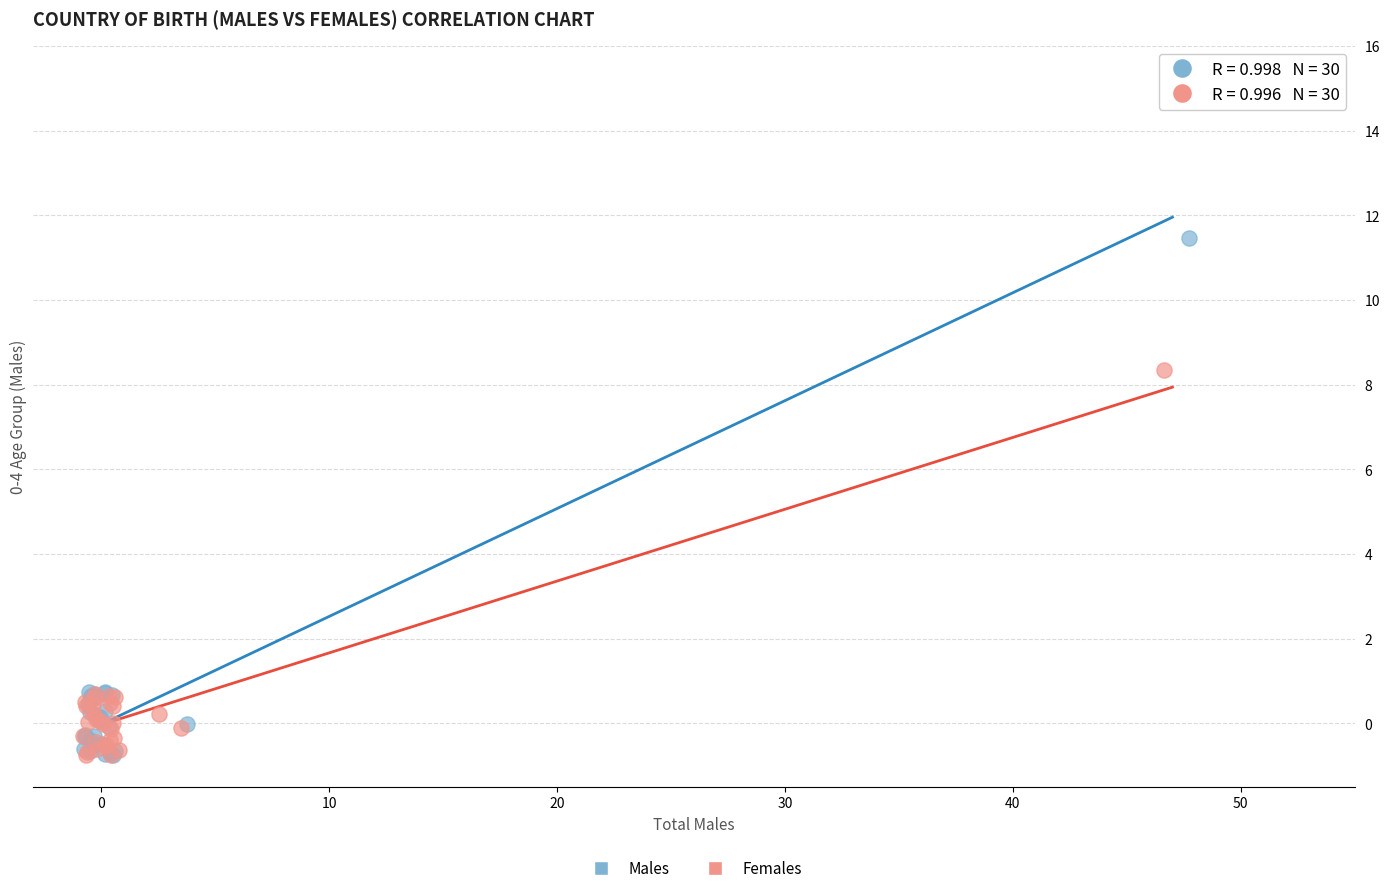

Which series has the largest Y range (max minus min)?

Males